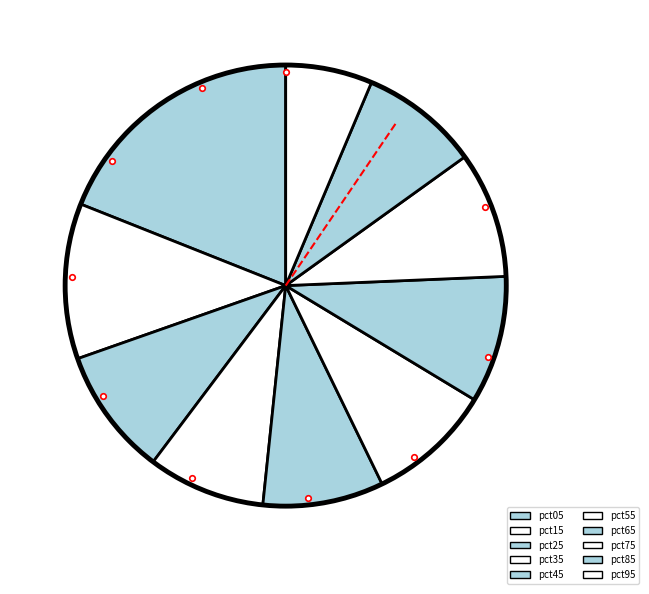

To the nearest percent, what percentage of the pie is pct65?

9%